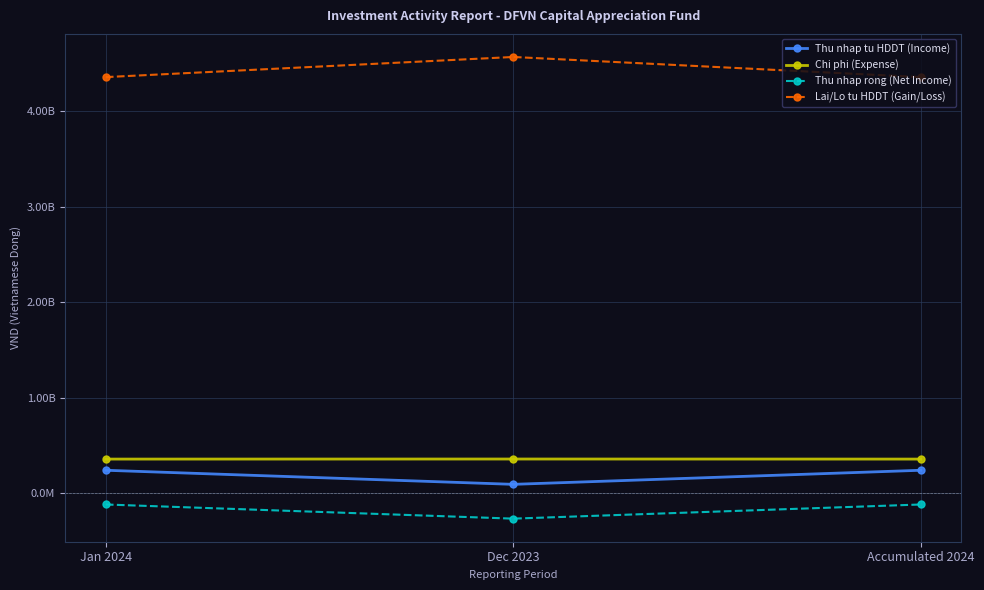

Read the Thu nhap tu HDDT (Income) value at Dec 2023.

93846629